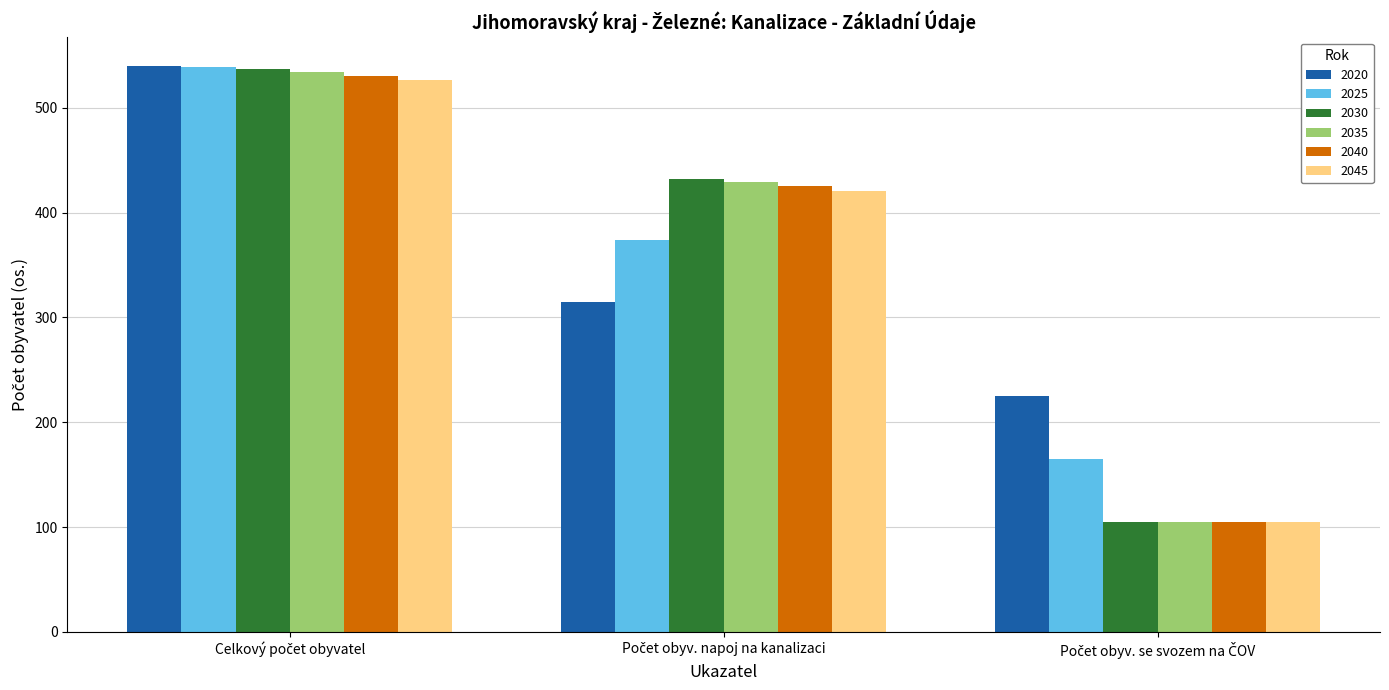

What is the average value of the 2030 series?

358